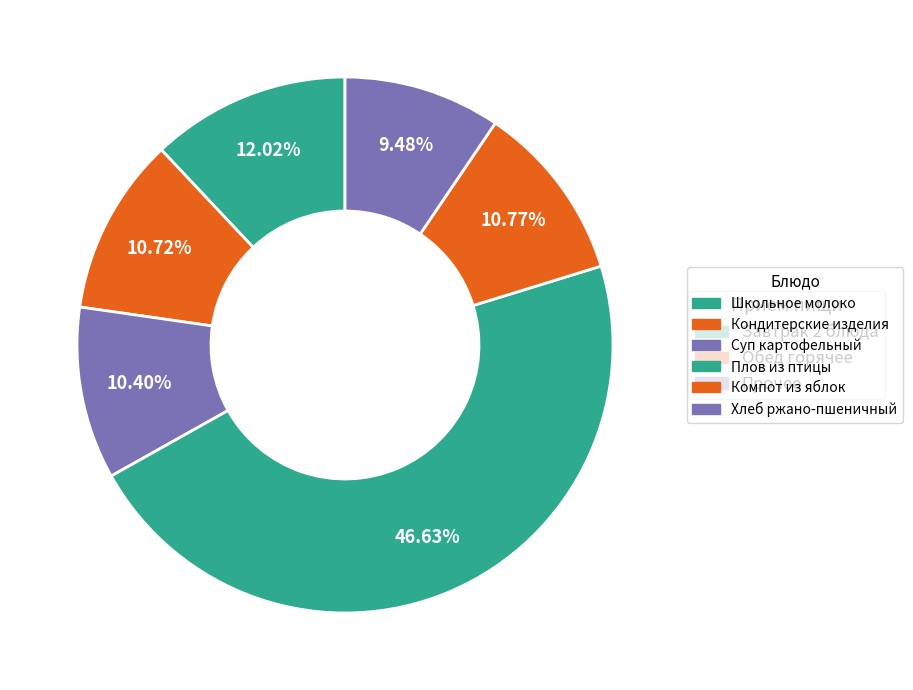

Which category has the biggest portion of the pie?

Плов из птицы